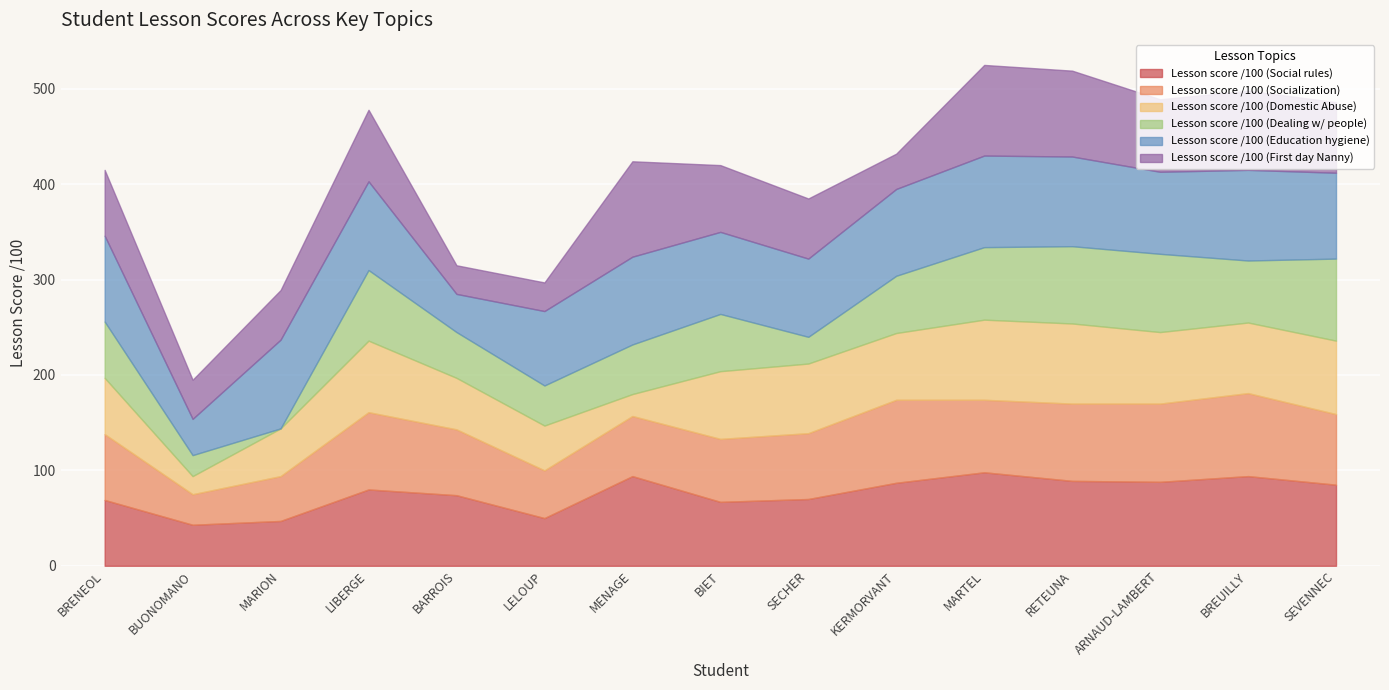

Reading right to left, what are all the values shown in this chart?

Lesson score /100 (Social rules): 85	94	88	89	98	87	70	67	94	50	74	80	47	43	69
Lesson score /100 (Socialization): 74	87	82	81	76	87	69	66	63	50	69	81	47	32	69
Lesson score /100 (Domestic Abuse): 77	74	75	84	84	70	73	71	23	47	54	75	50	19	59
Lesson score /100 (Dealing w/ people): 86	65	82	81	76	60	28	60	52	42	48	74	0	22	59
Lesson score /100 (Education hygiene): 90	95	86	94	96	91	82	86	92	78	40	93	93	38	90
Lesson score /100 (First day Nanny): 74	83	76	90	95	37	63	70	100	30	30	75	52	41	69